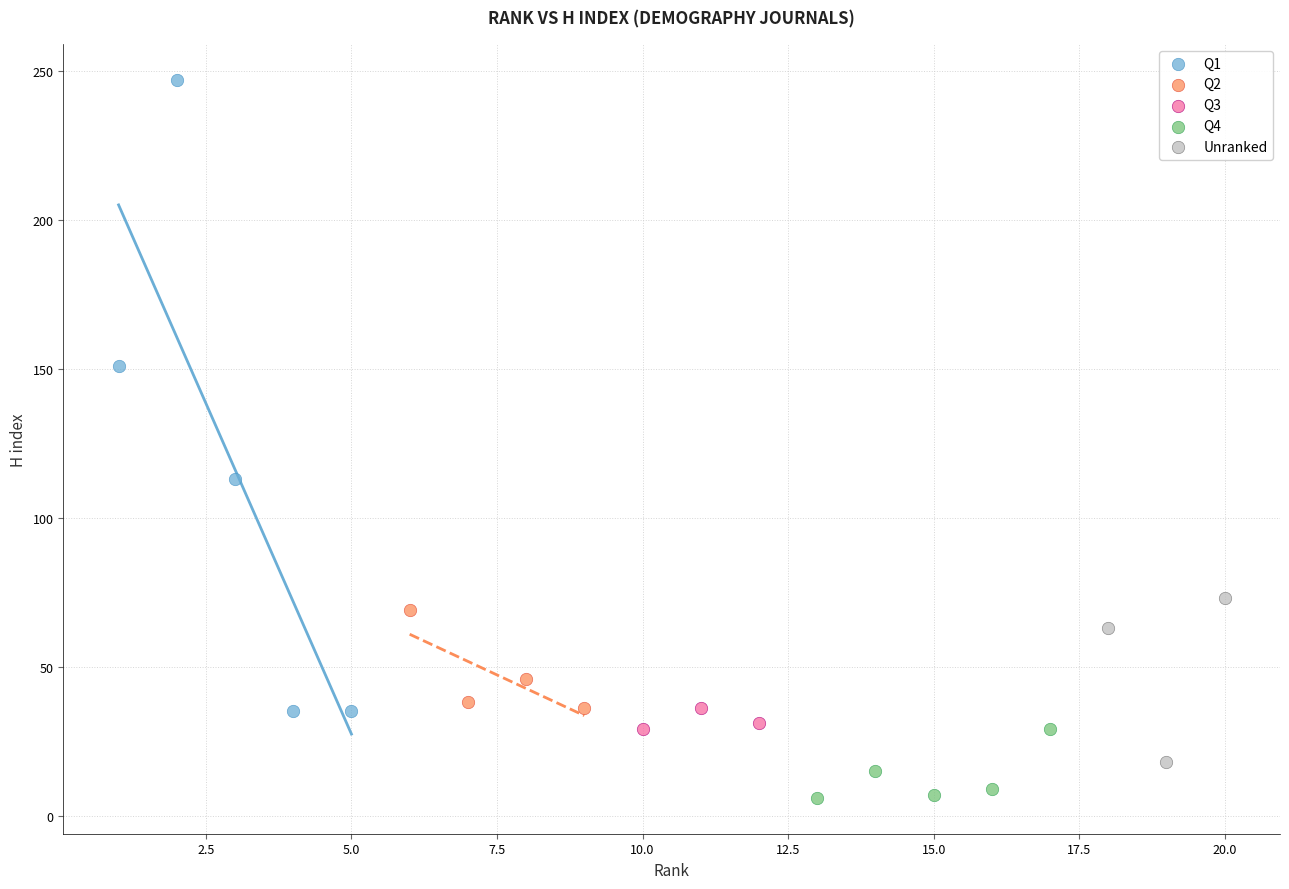

Which series has the widest spread of Y values?

Q1